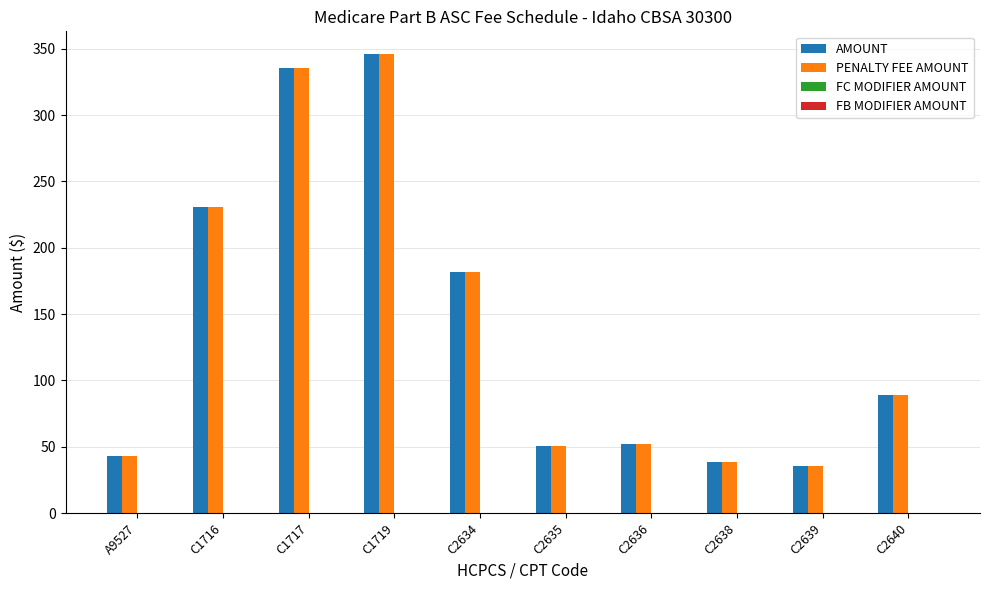

What is the label of the 1st bar from the left?

A9527